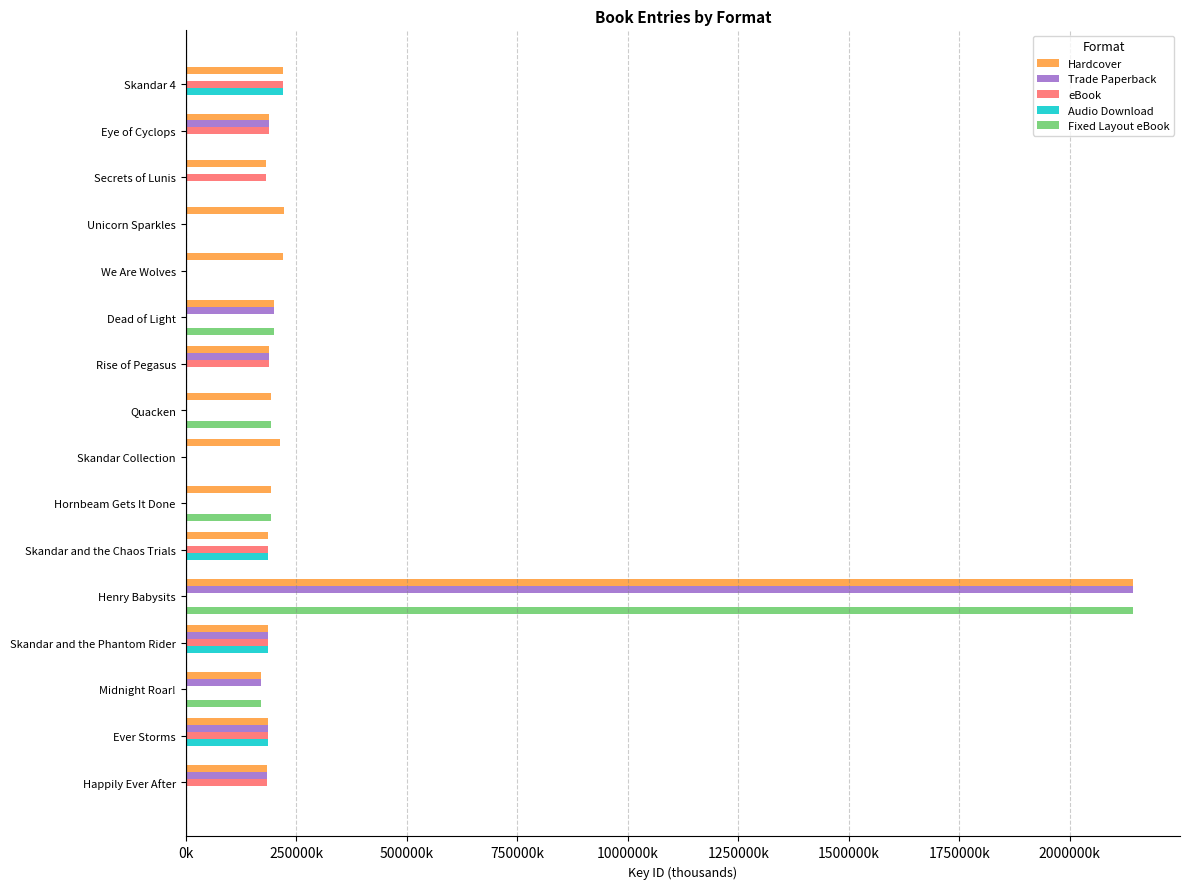

What are all the series names shown in the legend?

Hardcover, Trade Paperback, eBook, Audio Download, Fixed Layout eBook